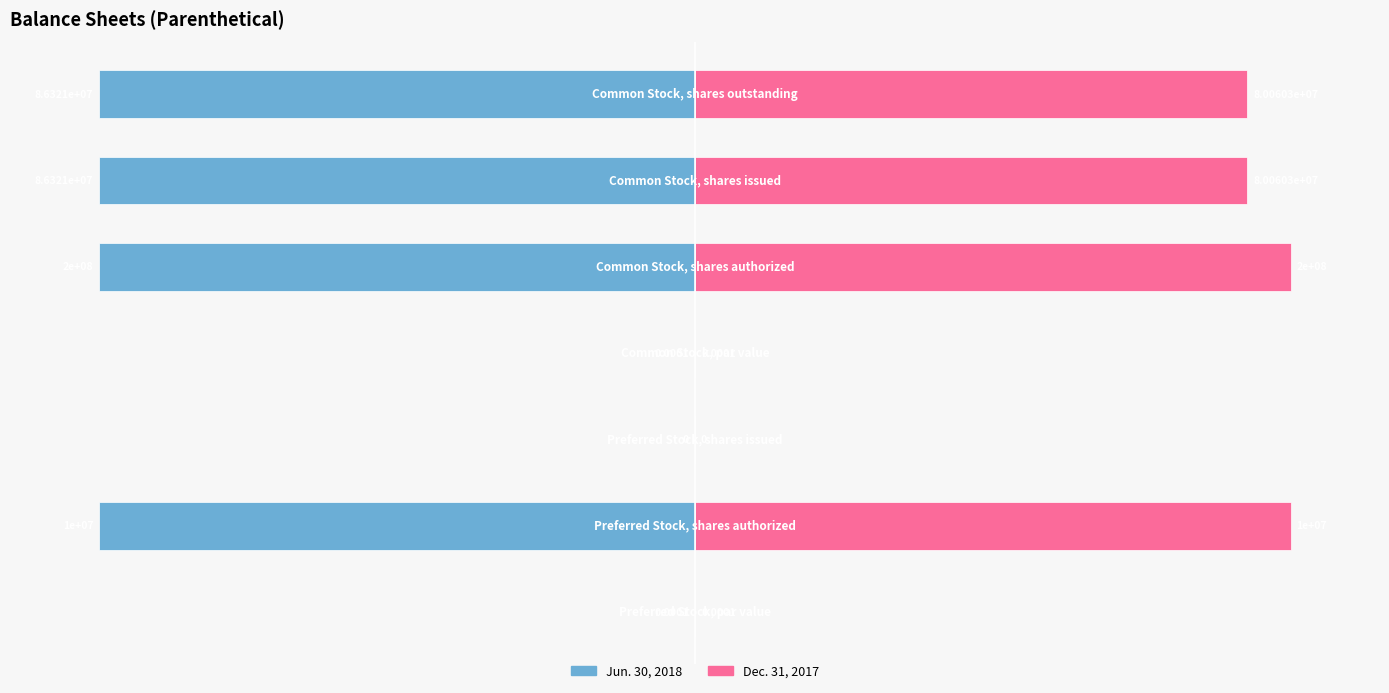

Which series has the largest total across all categories?

Dec. 31, 2017